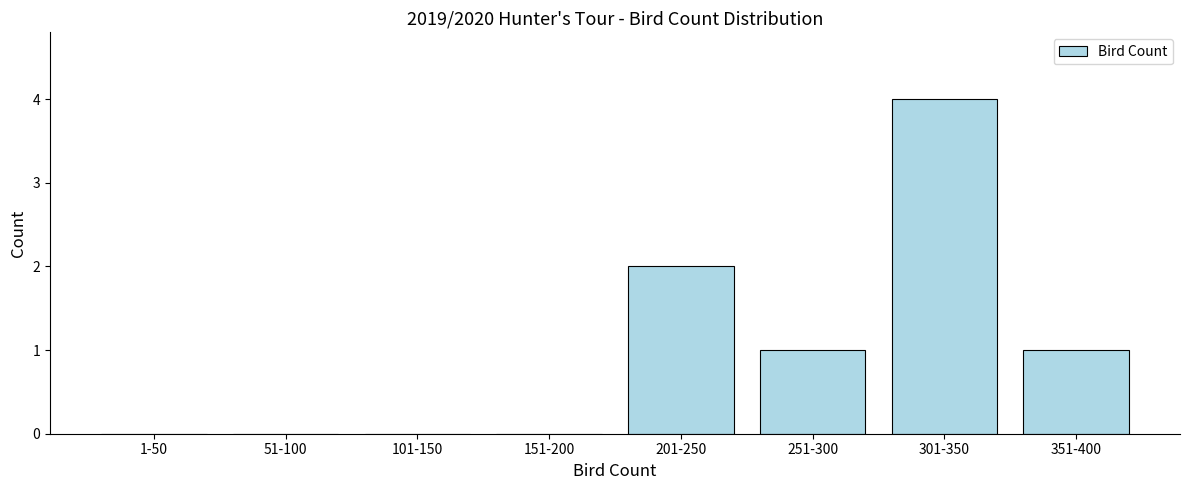

Reading left to right, extract all data points from this chart.

1-50=0	51-100=0	101-150=0	151-200=0	201-250=2	251-300=1	301-350=4	351-400=1